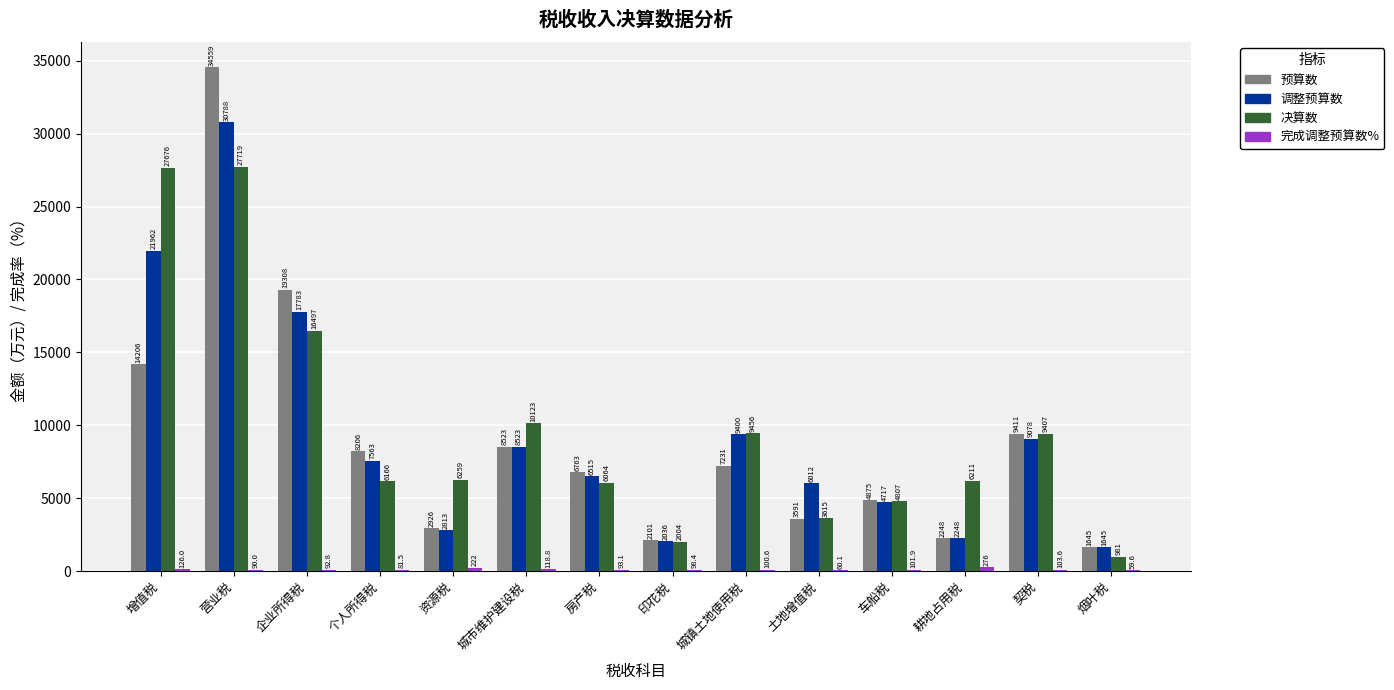

What is the difference between the 决算数 values at 个人所得税 and 城镇土地使用税?

3290.0